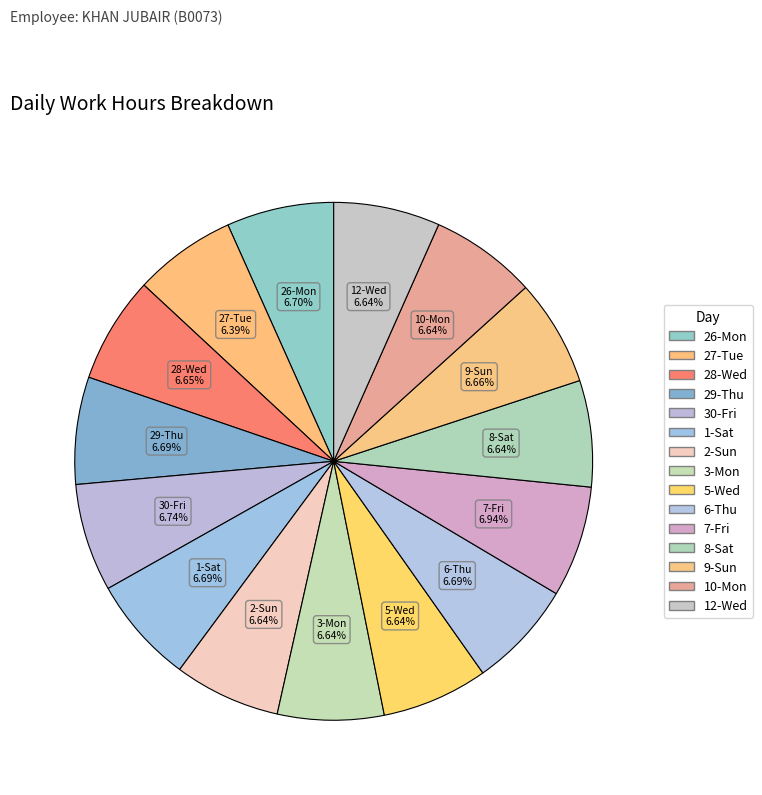

How many slices are in this pie chart?

15